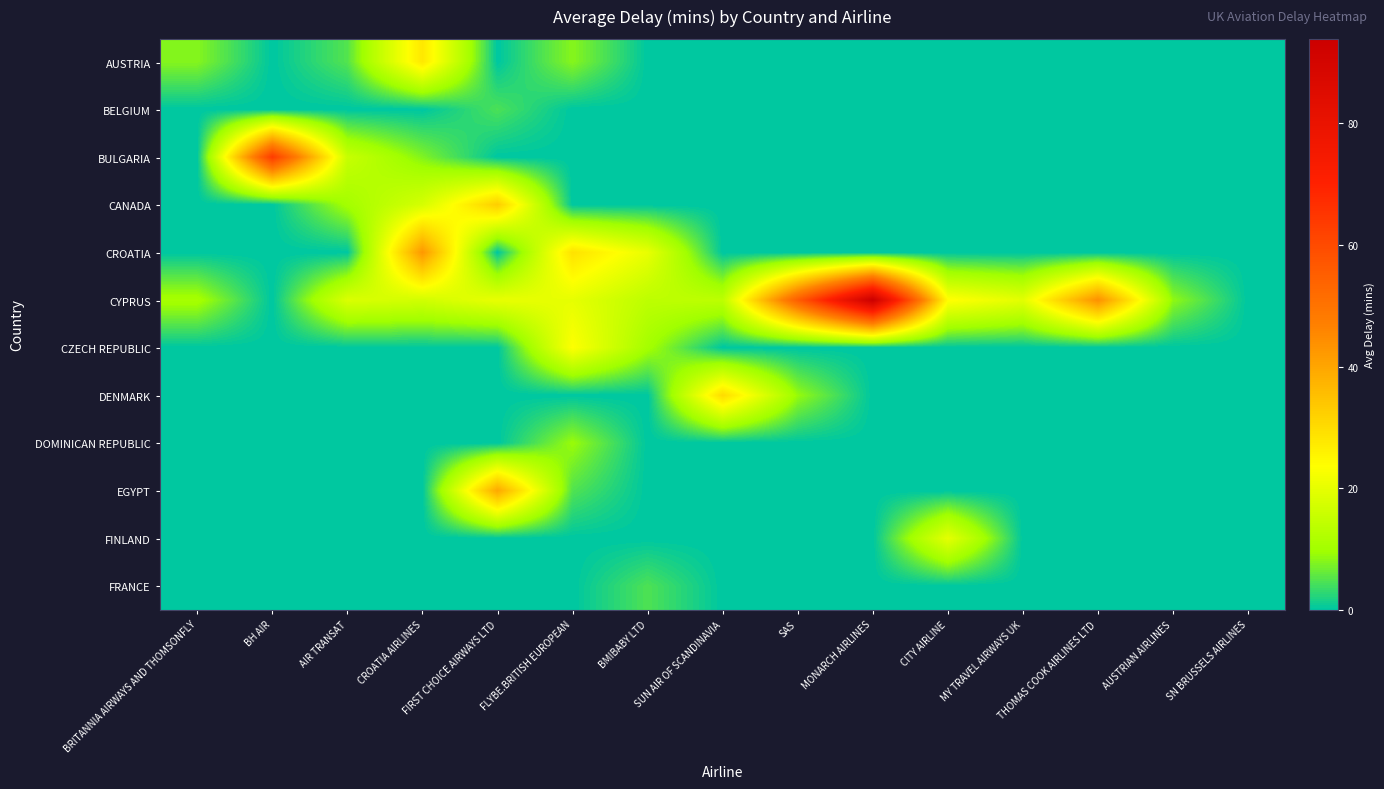

What is the total value across all series at CITY AIRLINE?

43.8